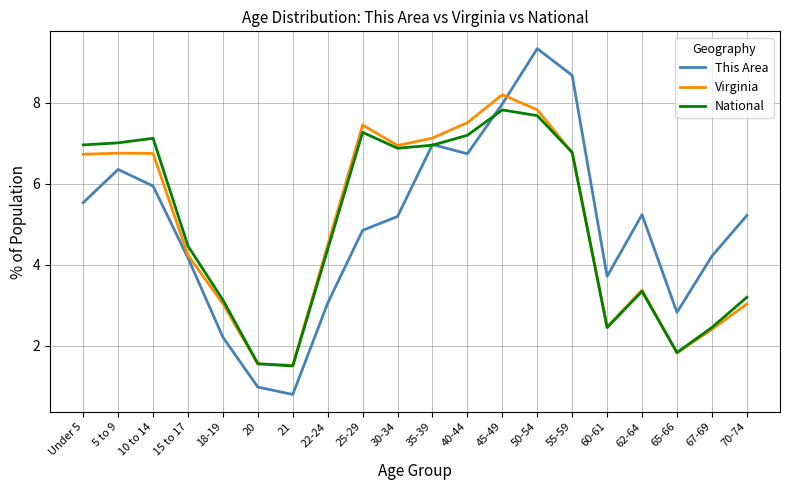

The Virginia series shows 4.2 at 15 to 17. True or false?

True